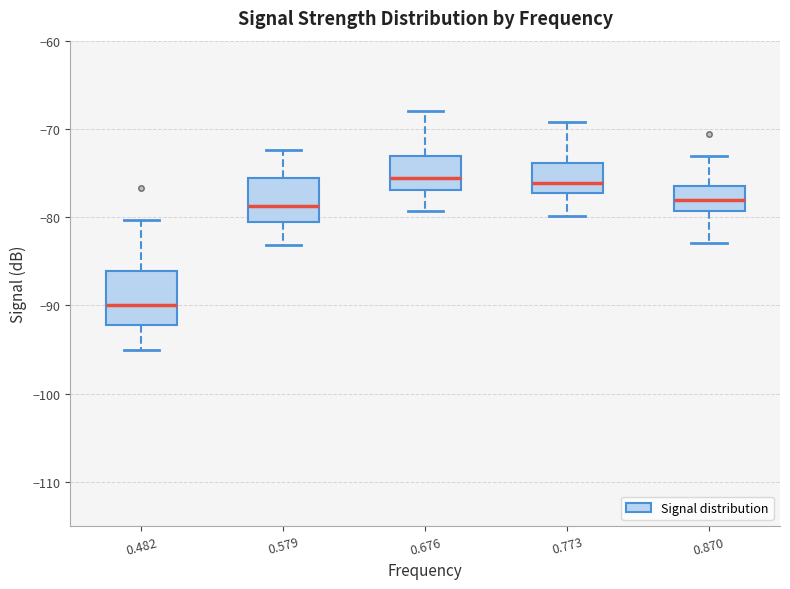

Which box is the tallest, from its lower edge to its upper edge?

0.482